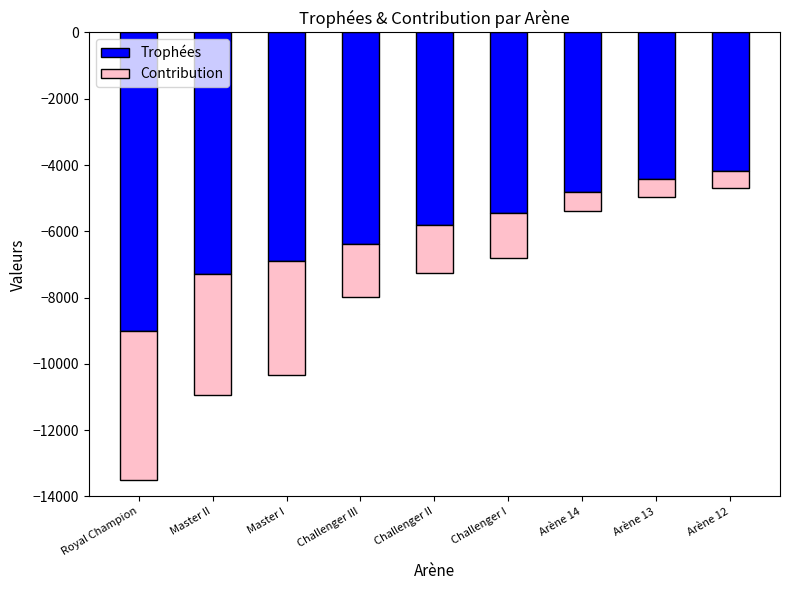

What is the average value of the Contribution series?

-1957